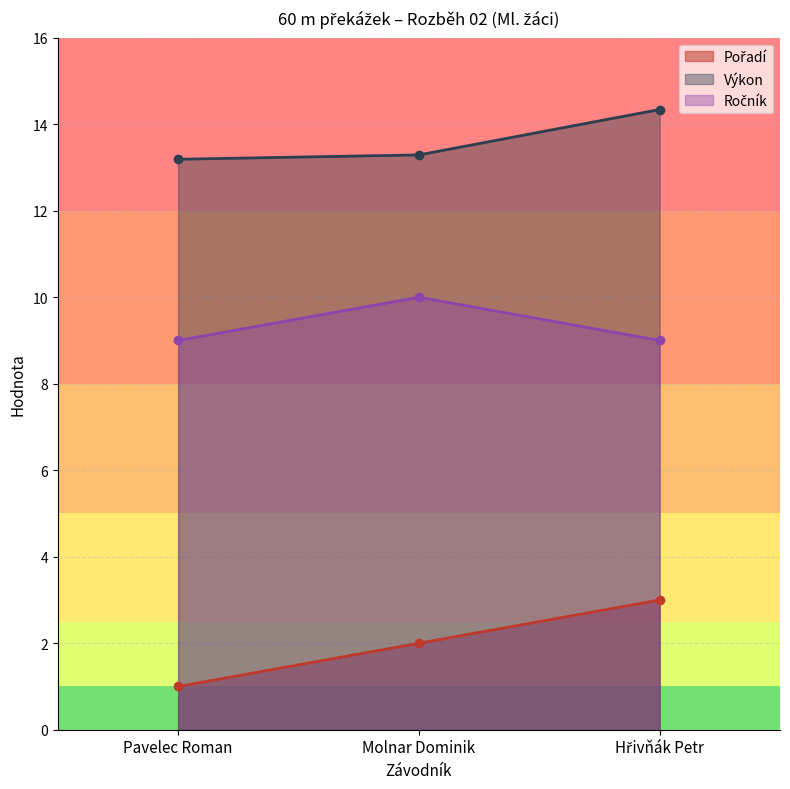

Is it true that Ročník equals 17.3 at Molnar Dominik?

False